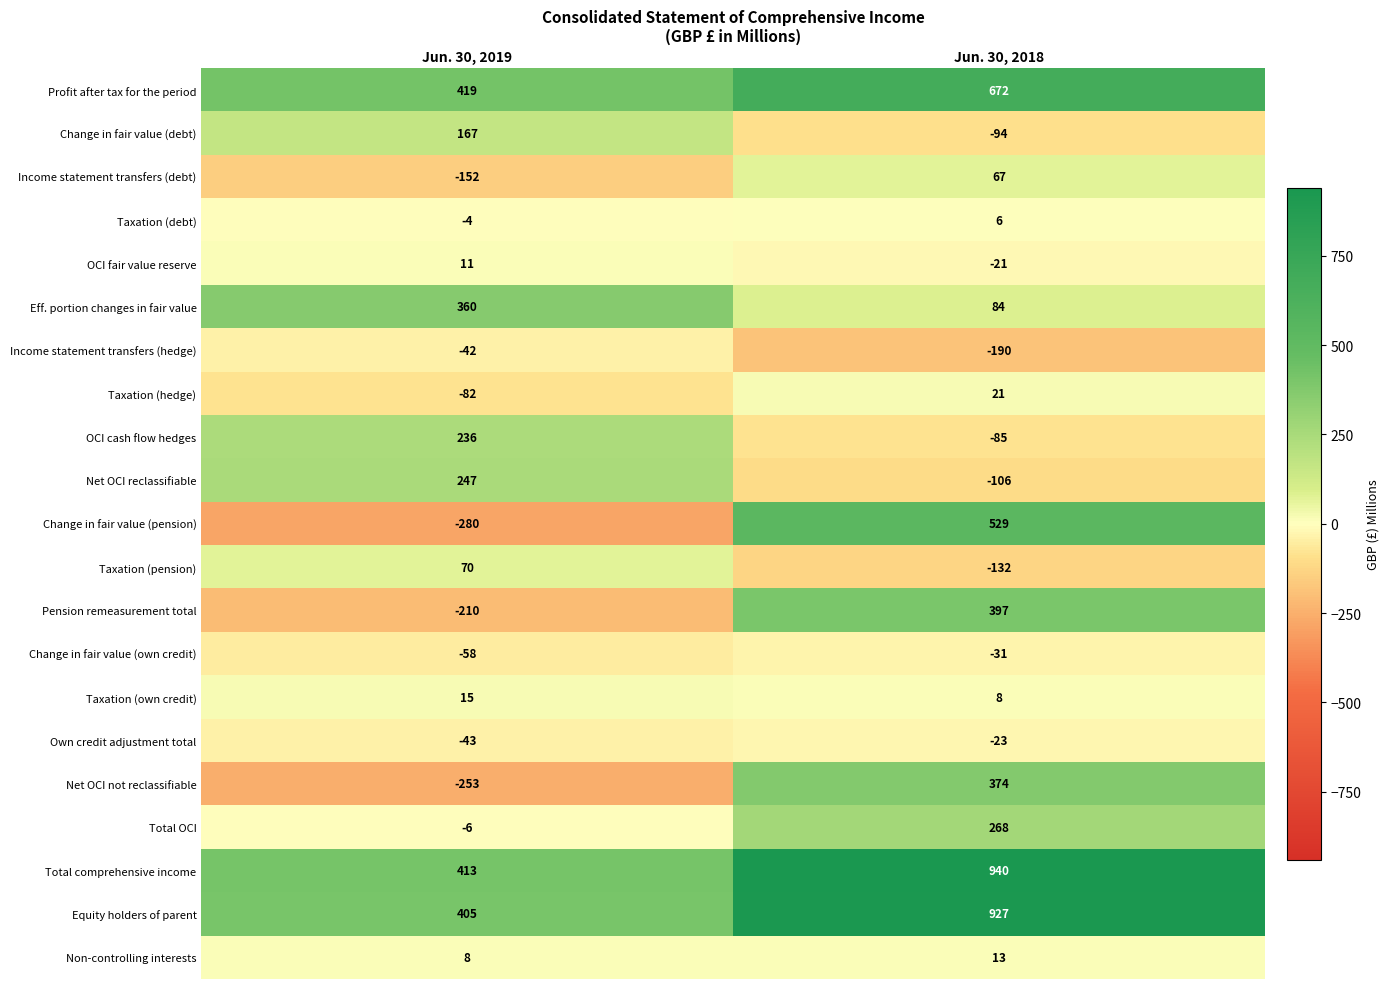

What is the sum of all Taxation (pension) values?

-62